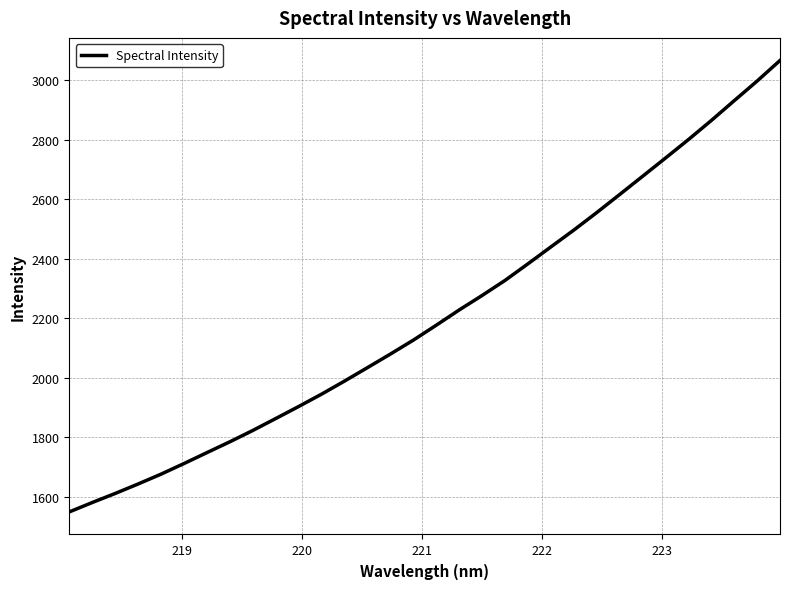

True or false: the data has more than 0 interior local peaks.

False